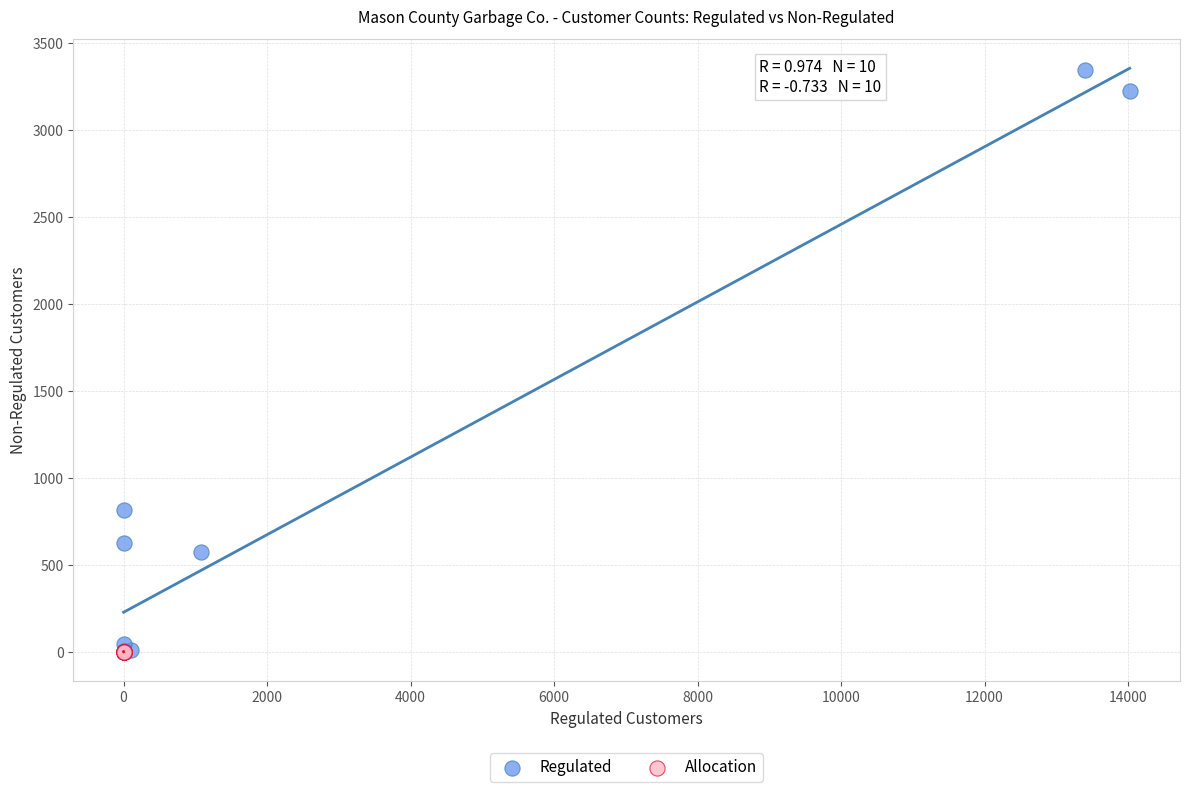

Which series contains the highest Y value?

Regulated